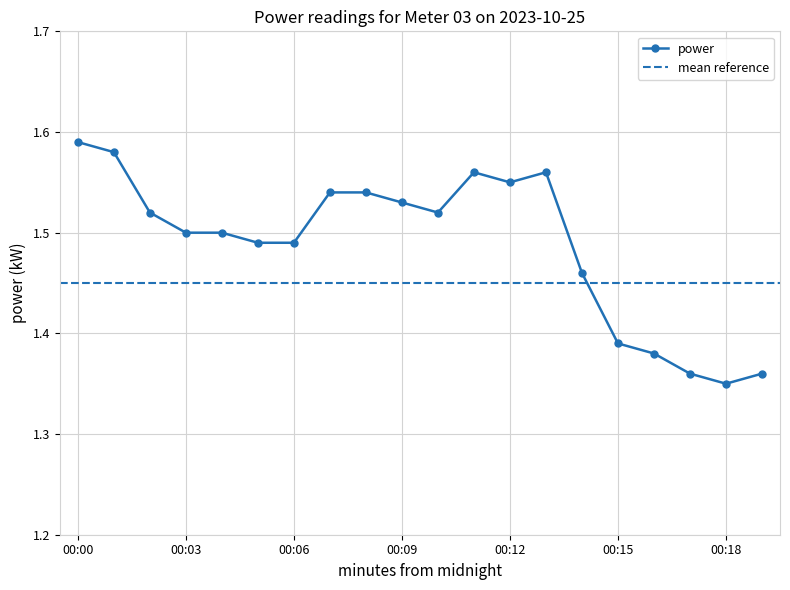

How many values are between 1 and 2?

20